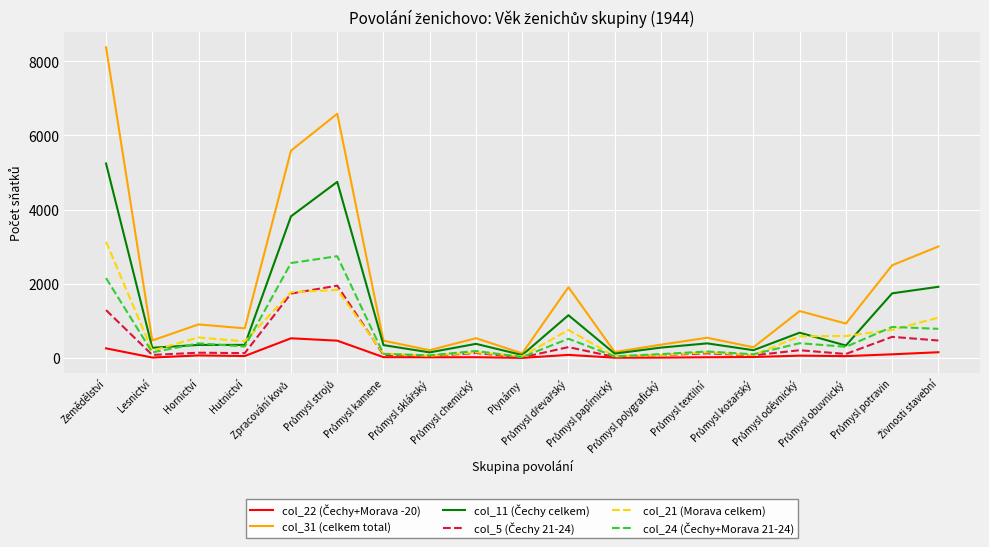

Which series has the largest range (max minus min)?

col_31 (celkem total)